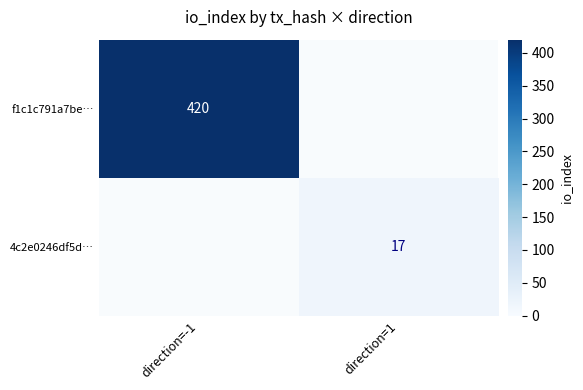

Is it true that f1c1c791a7be… equals 420 at direction=-1?

True